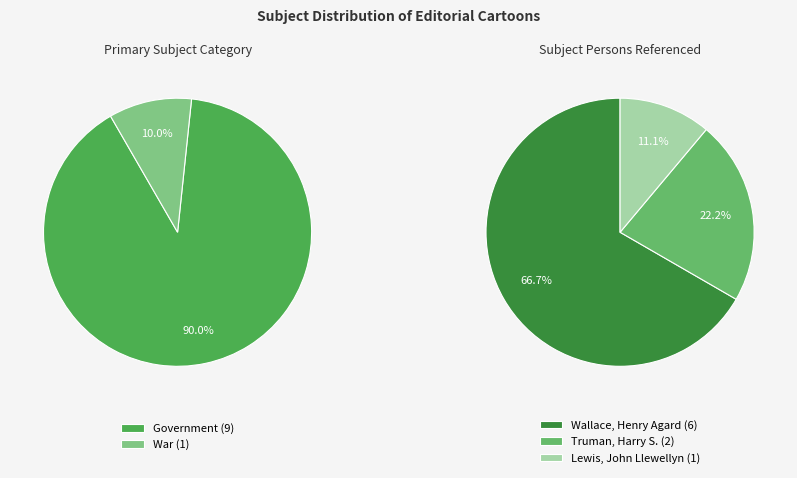

Count the number of slices in the pie.

5